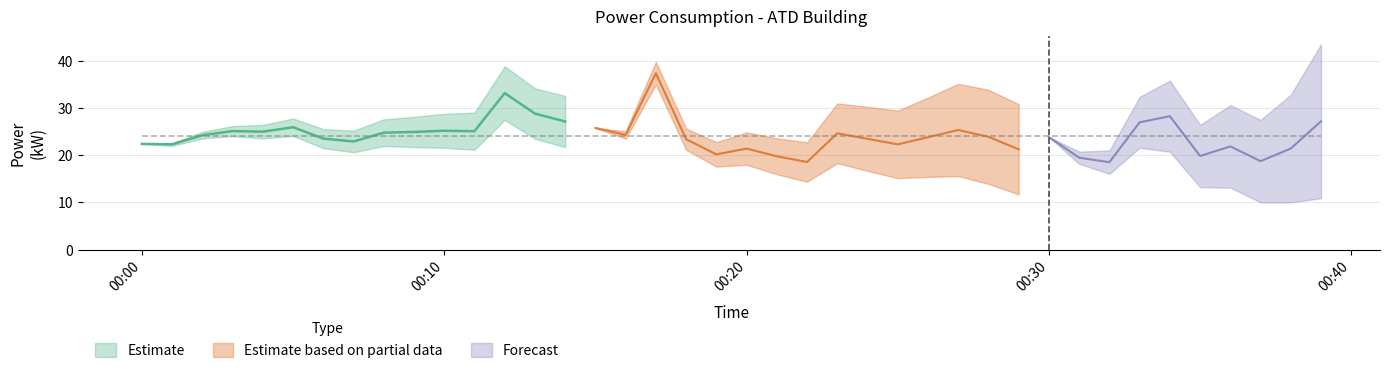

What is the sum of the values at 12 and 21?

52.9